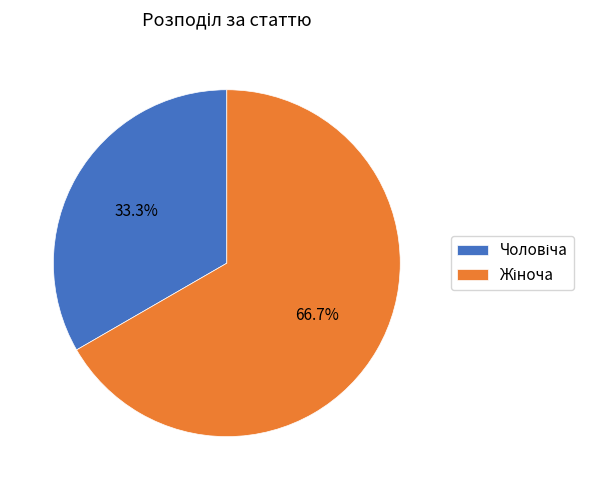

Does any single category account for the majority?

Yes